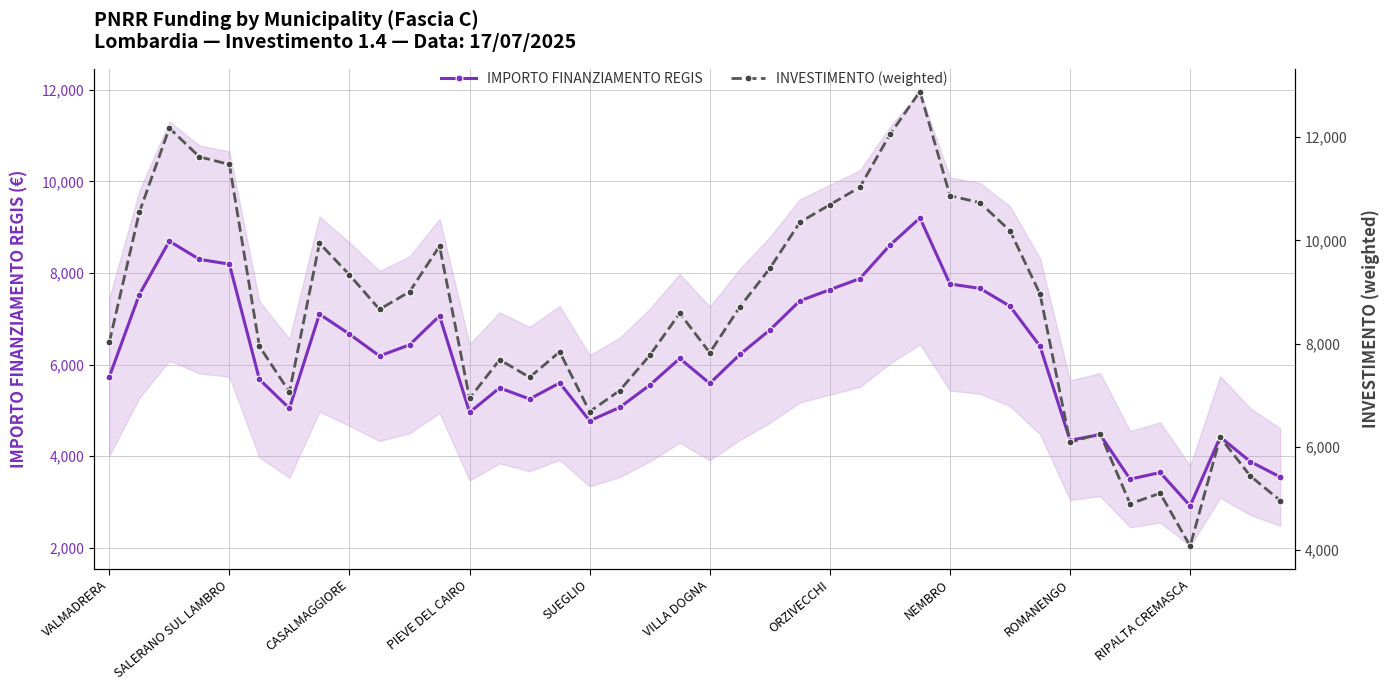

The INVESTIMENTO (weighted) series shows 8448.6 at 33. True or false?

False